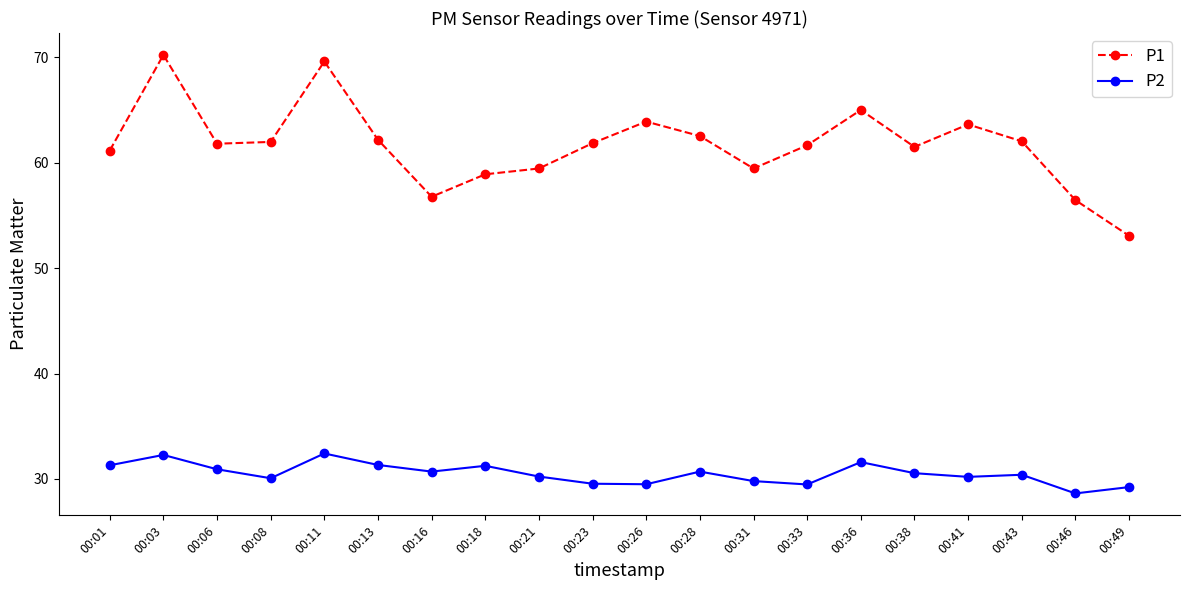

Count the number of categories in the chart.

20